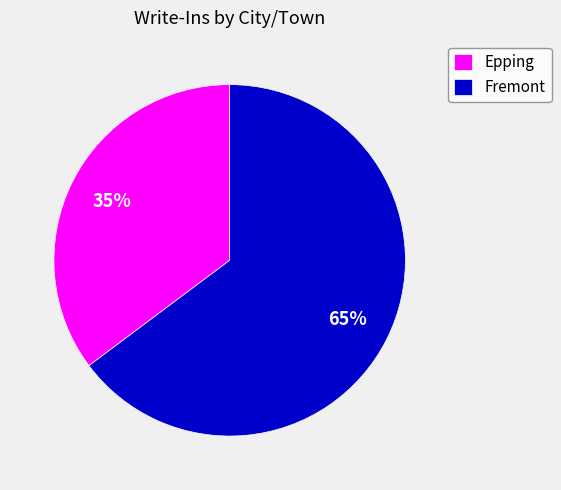

Which has a higher value, Epping or Fremont?

Fremont